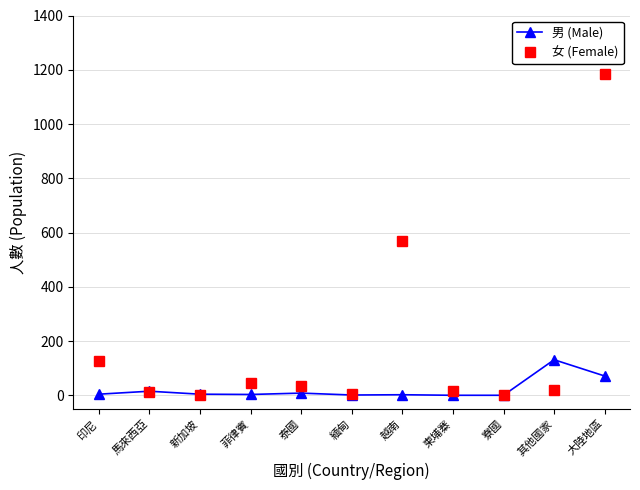

Where does the 女 (Female) series first go above 19?

印尼